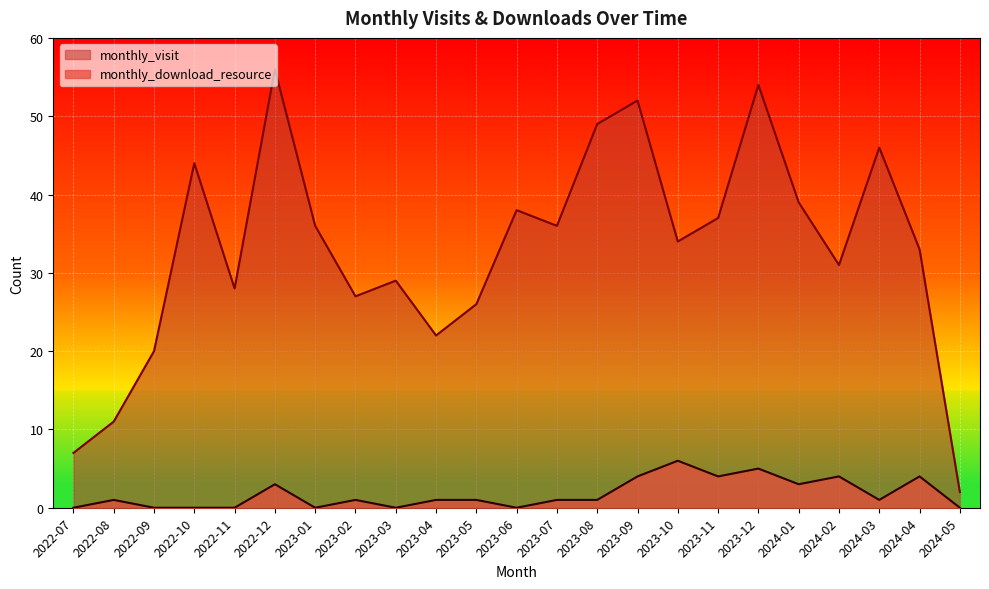

Is the value of monthly_download_resource at 2022-12 greater than the value of monthly_visit at 2024-05?

Yes